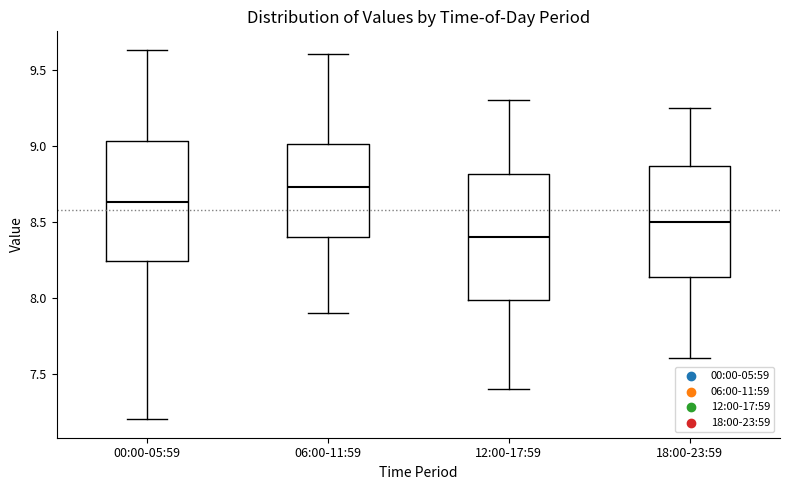

Where is the lower edge of the box for 00:00-05:59 on the y-axis? The values are not printed on the chart, so give them approximately, as read against the axis.

8.25